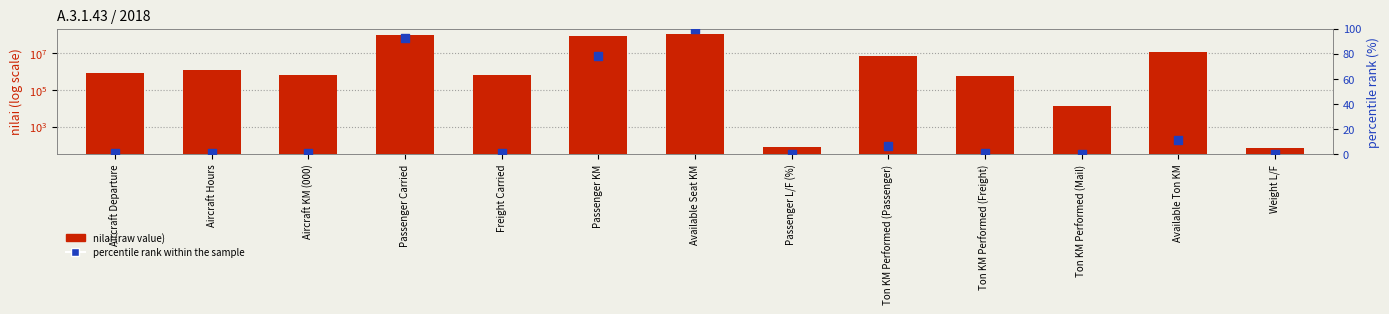

What is the total value across all series at Ton KM Performed (Mail)?

12661.0